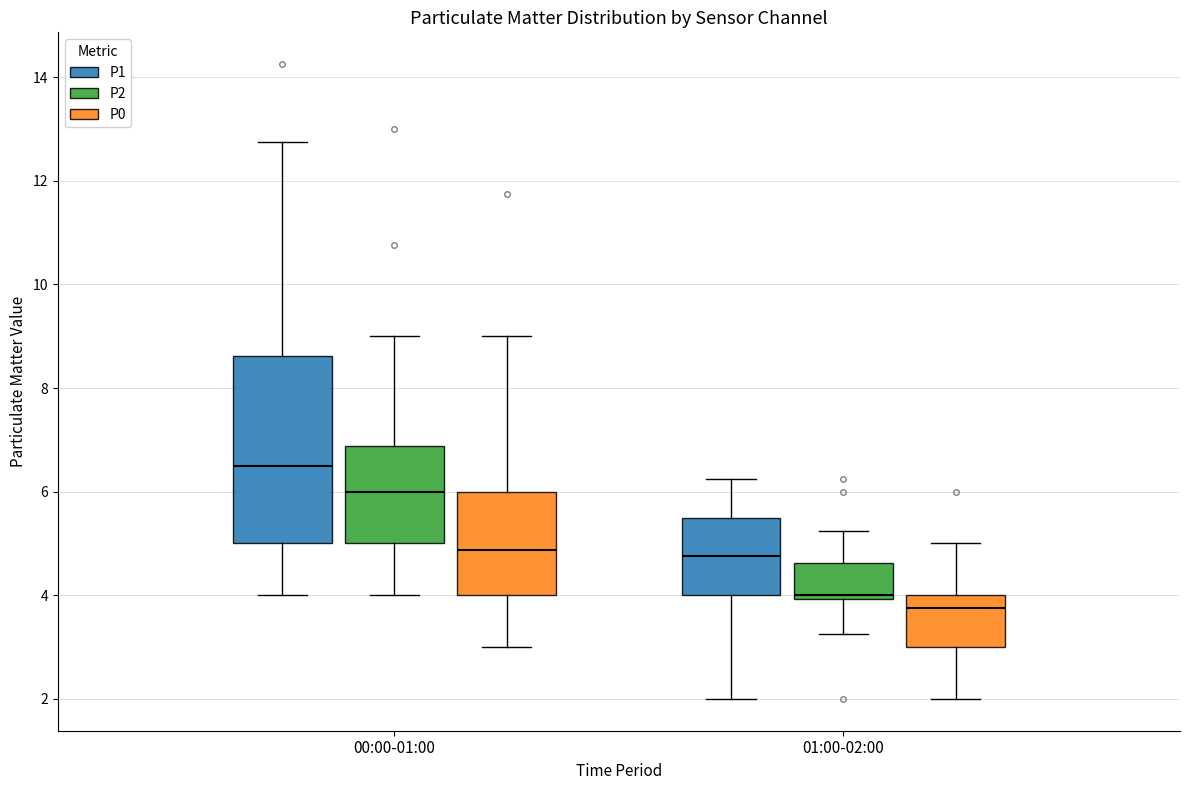

Which box's median line is the lowest?

01:00-02:00 (P0)